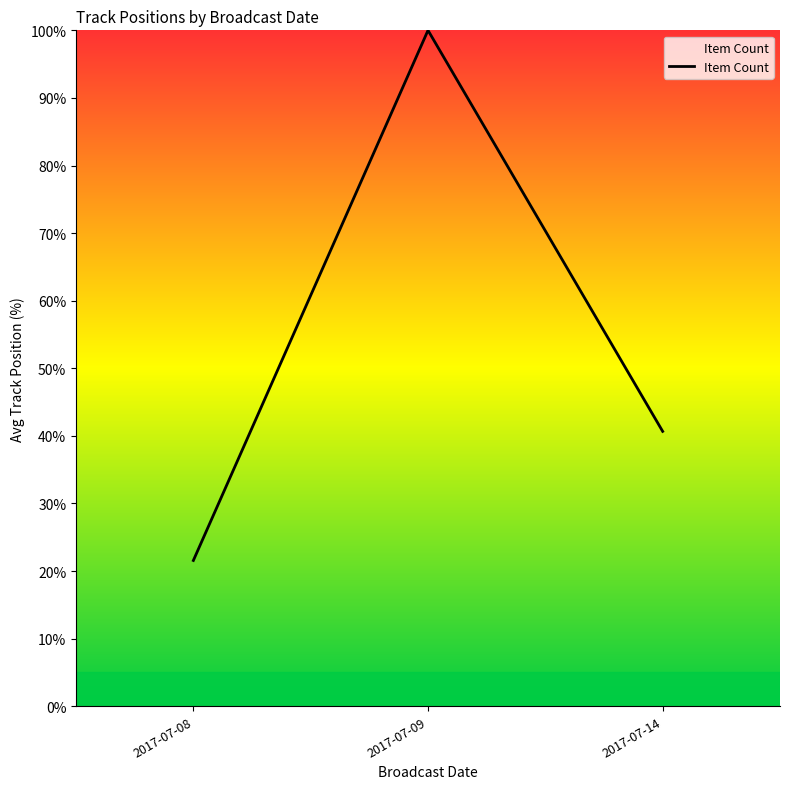

What is the approximate value at 2017-07-09?

100.0